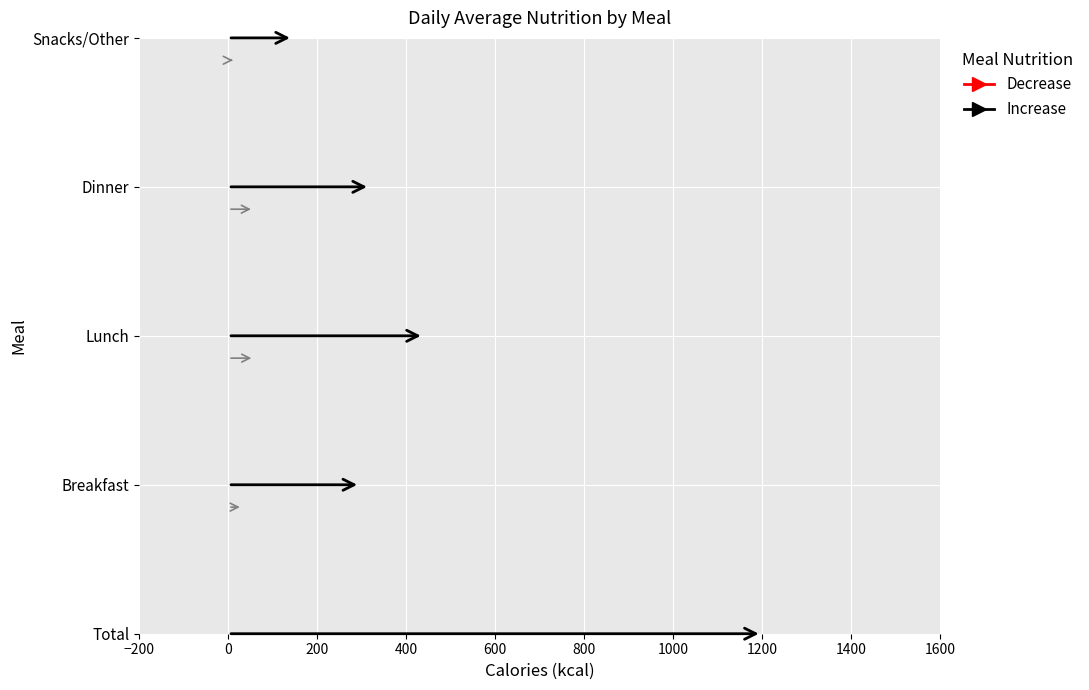

Reading left to right, transcribe all the data shown in this chart.

Cals: 1198.0	296.0	439.0	318.0	145.0
Fat: 42.6	13.8	12.7	8.2	7.9
Carbs: 165.4	32.5	58.4	57.5	17.0
Prot: 54.1	15.5	25.5	10.6	2.5